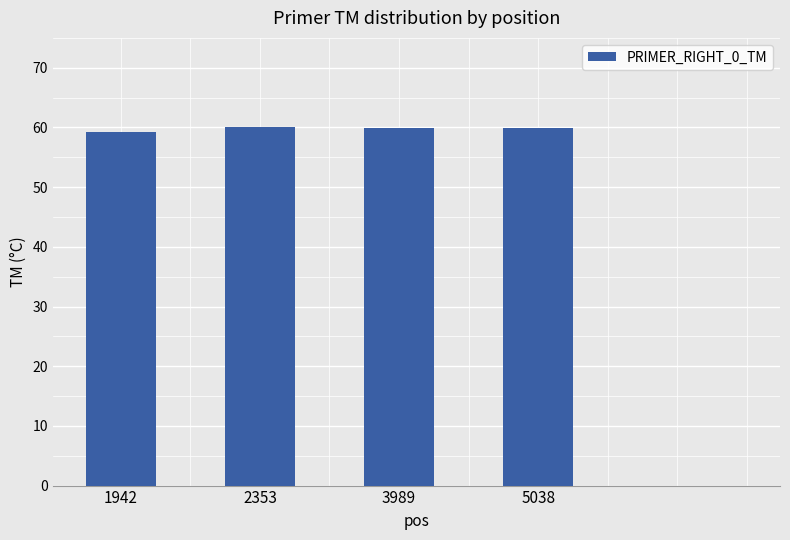

What is the smallest value displayed?

59.3